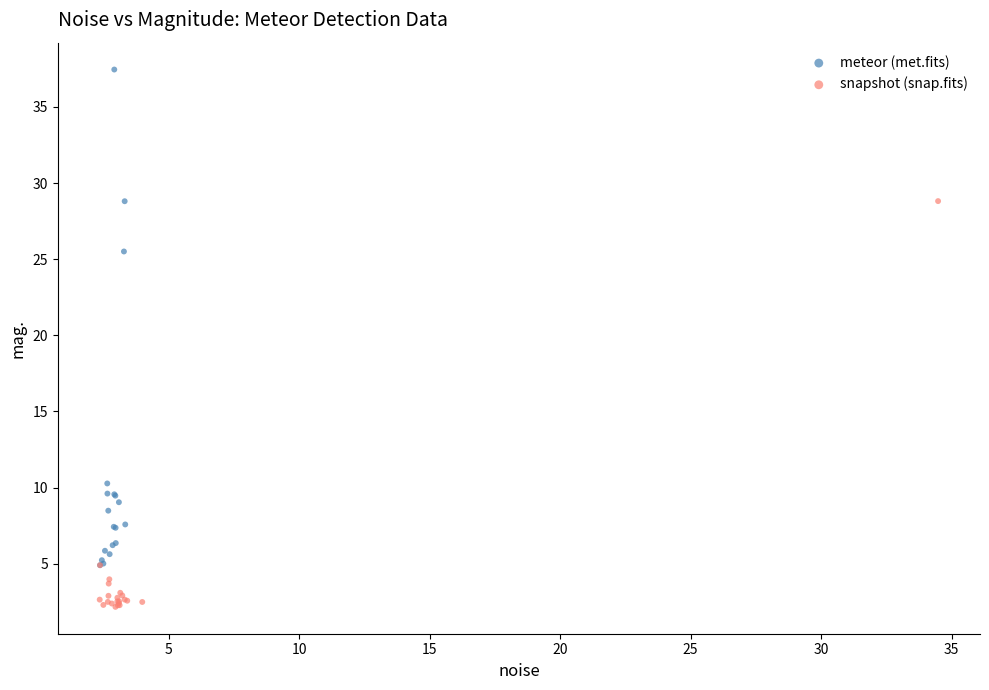

Which series contains the lowest Y value?

snapshot (snap.fits)